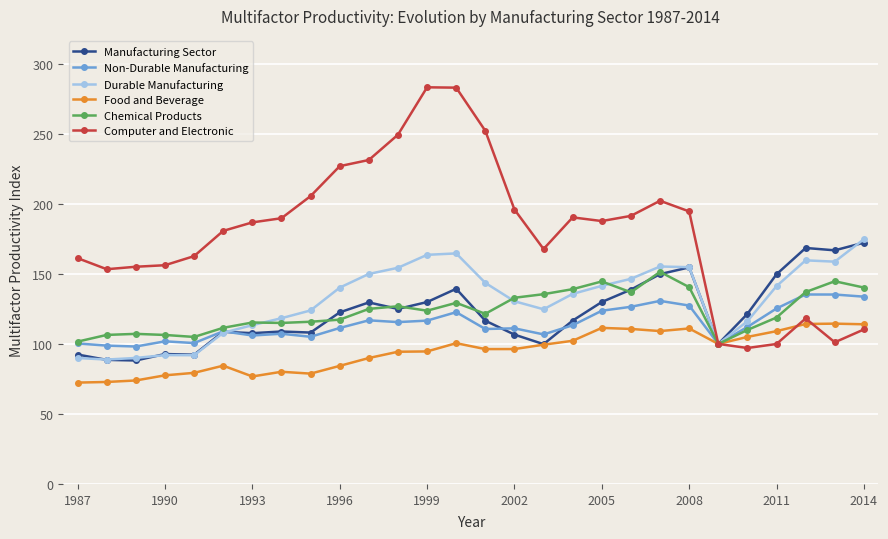

Which series has the largest total across all categories?

Computer and Electronic